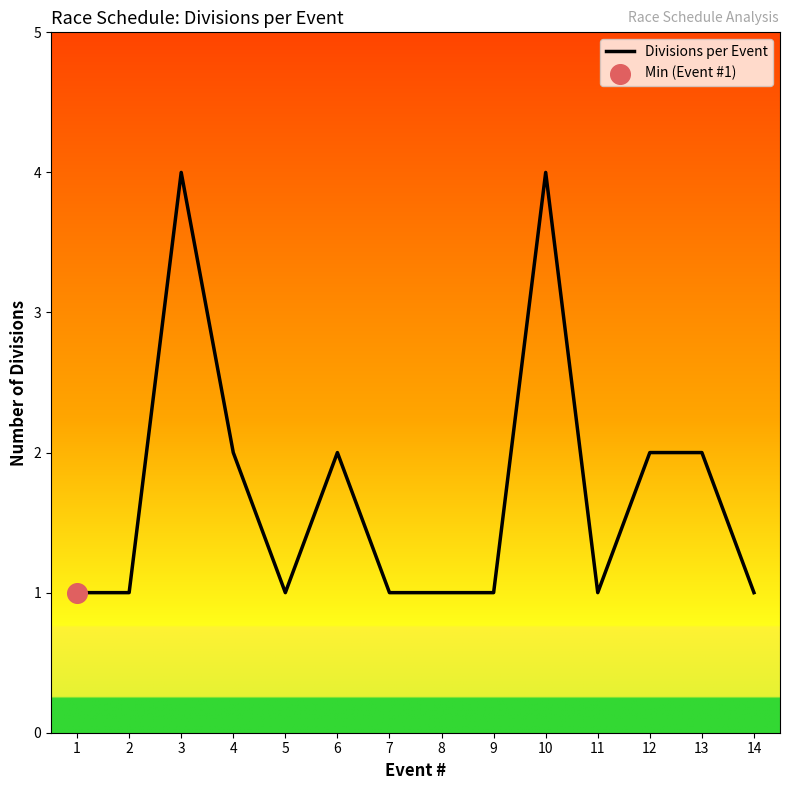

What is the change in value from 10 to 14?

-3